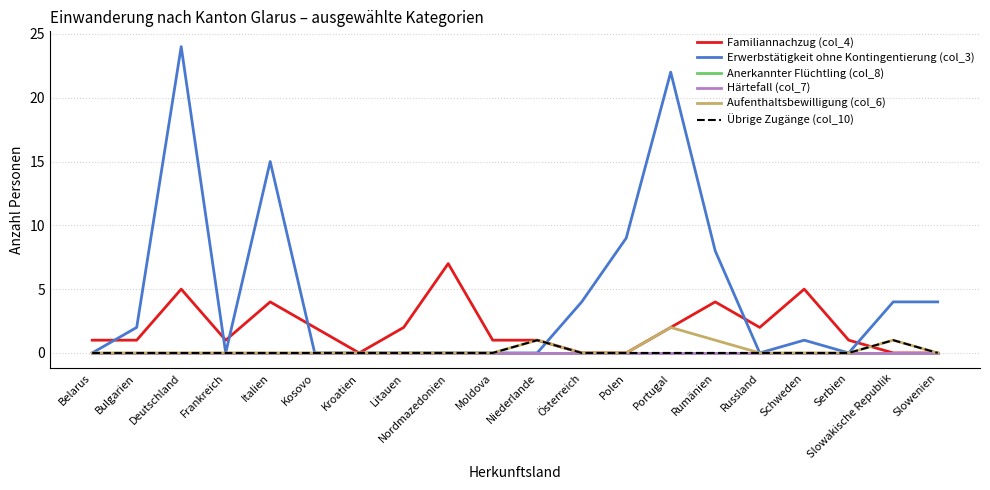

Does the chart display data point markers on the line(s)?

No